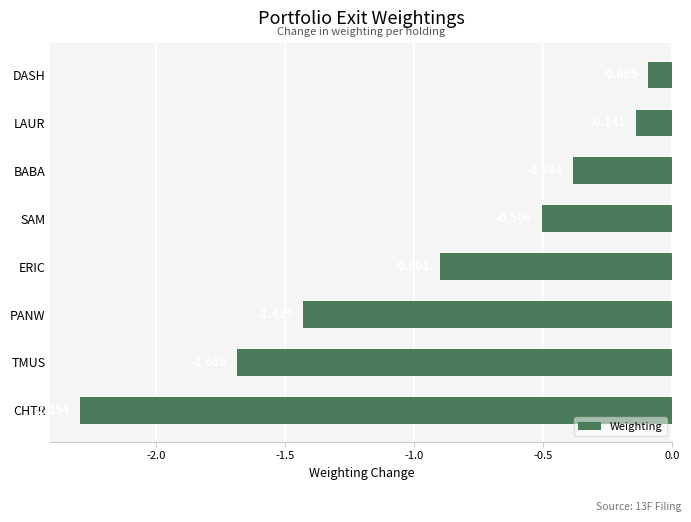

List the labels in order of value, largest first.

DASH, LAUR, BABA, SAM, ERIC, PANW, TMUS, CHTR